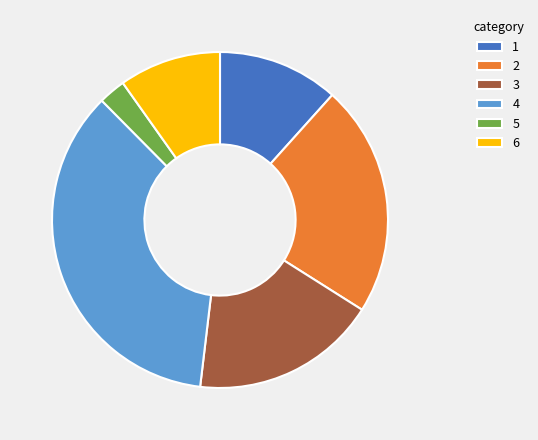

Is 5 the majority of the pie?

No